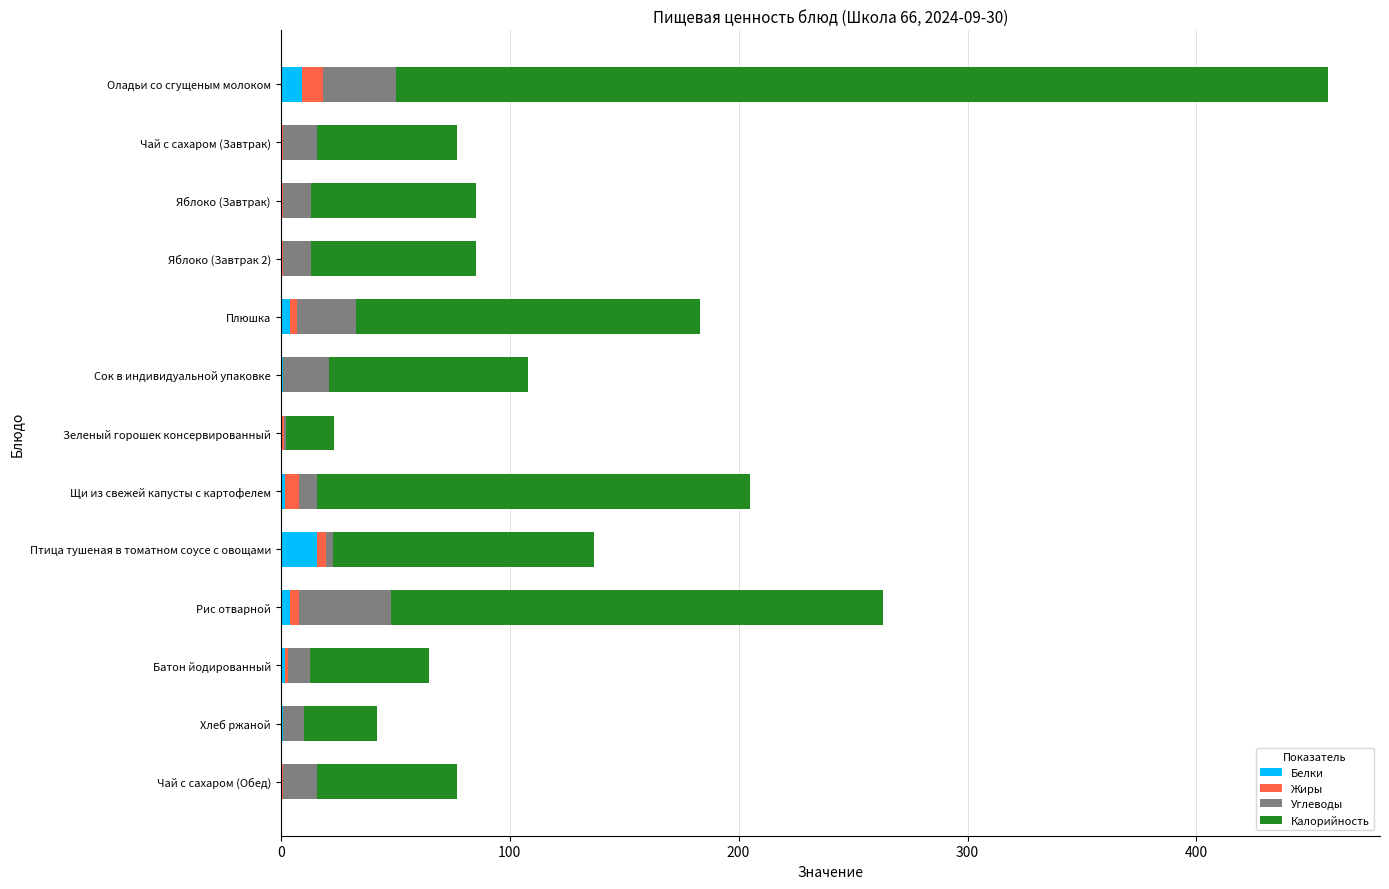

What is the sum of all Белки values?

40.9